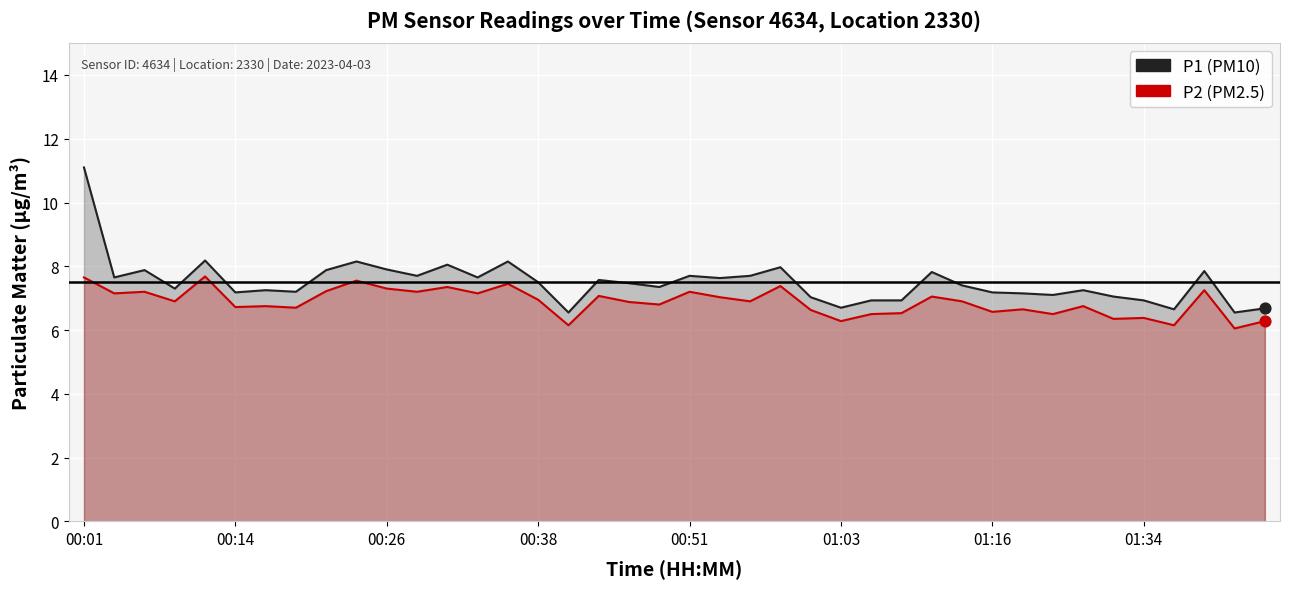

What is the total value across all series at 23?

15.3